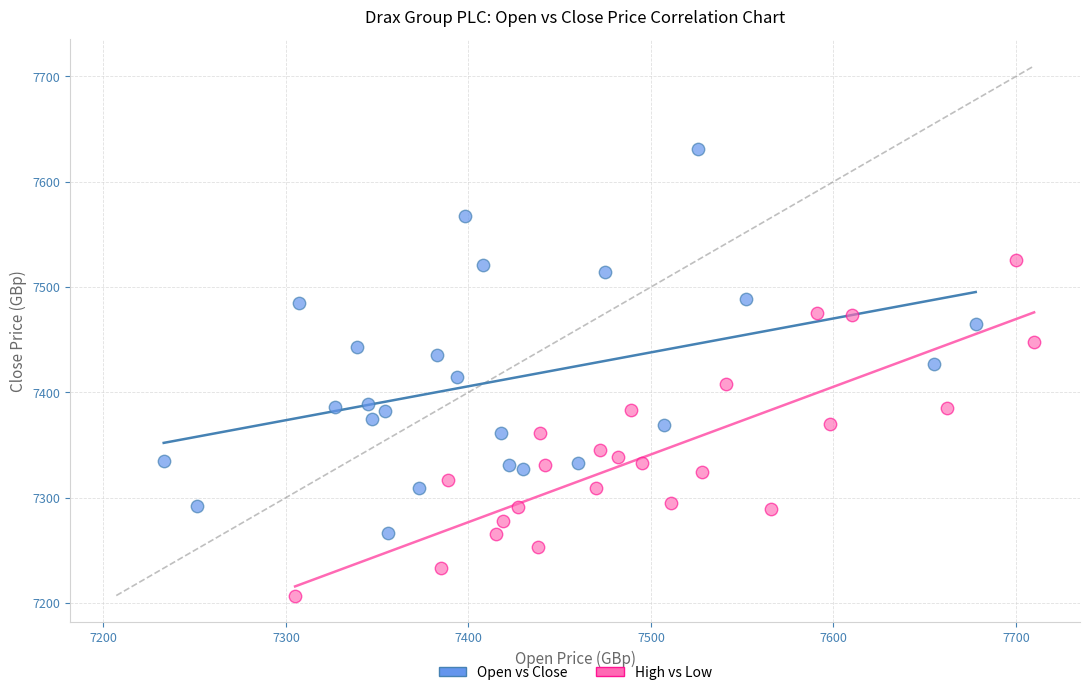

Which series contains the highest Y value?

Open vs Close